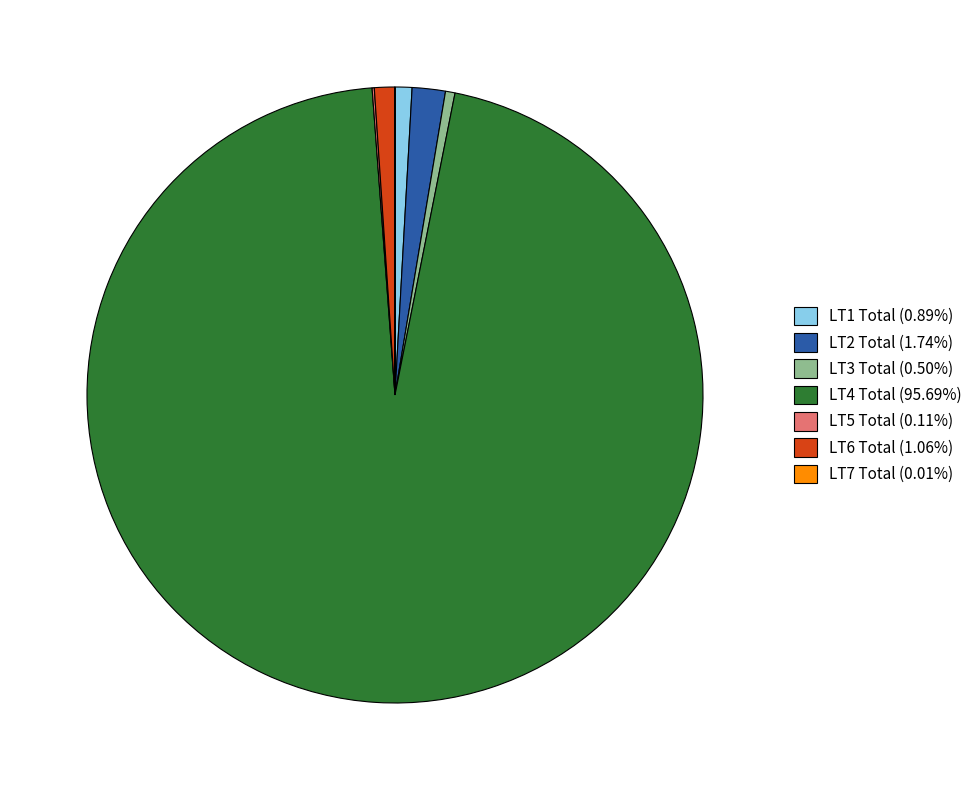

Is LT1 Total (0.89%) the majority of the pie?

No